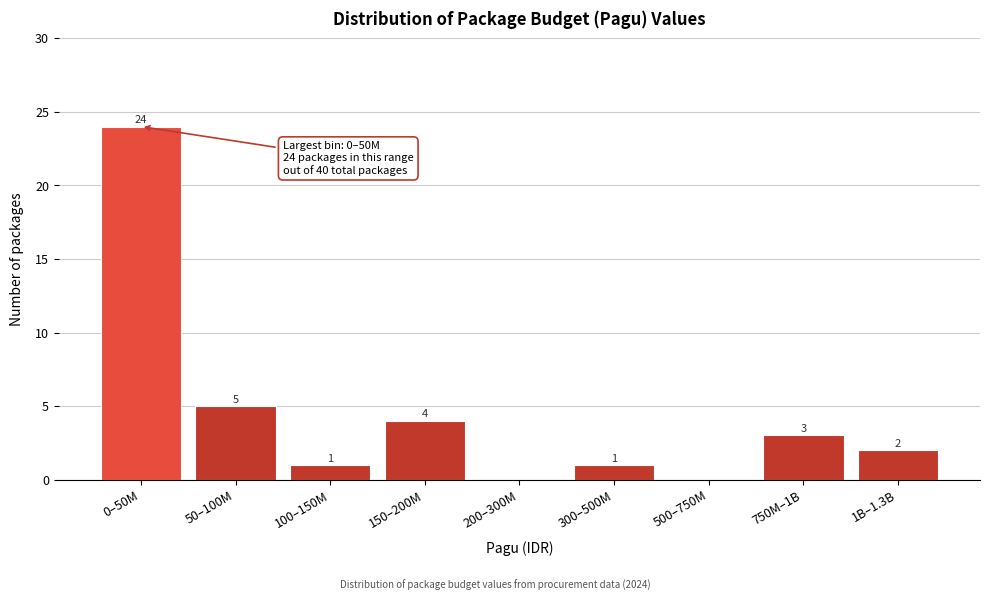

Reading left to right, extract all data points from this chart.

0–50M=24	50–100M=5	100–150M=1	150–200M=4	200–300M=0	300–500M=1	500–750M=0	750M–1B=3	1B–1.3B=2